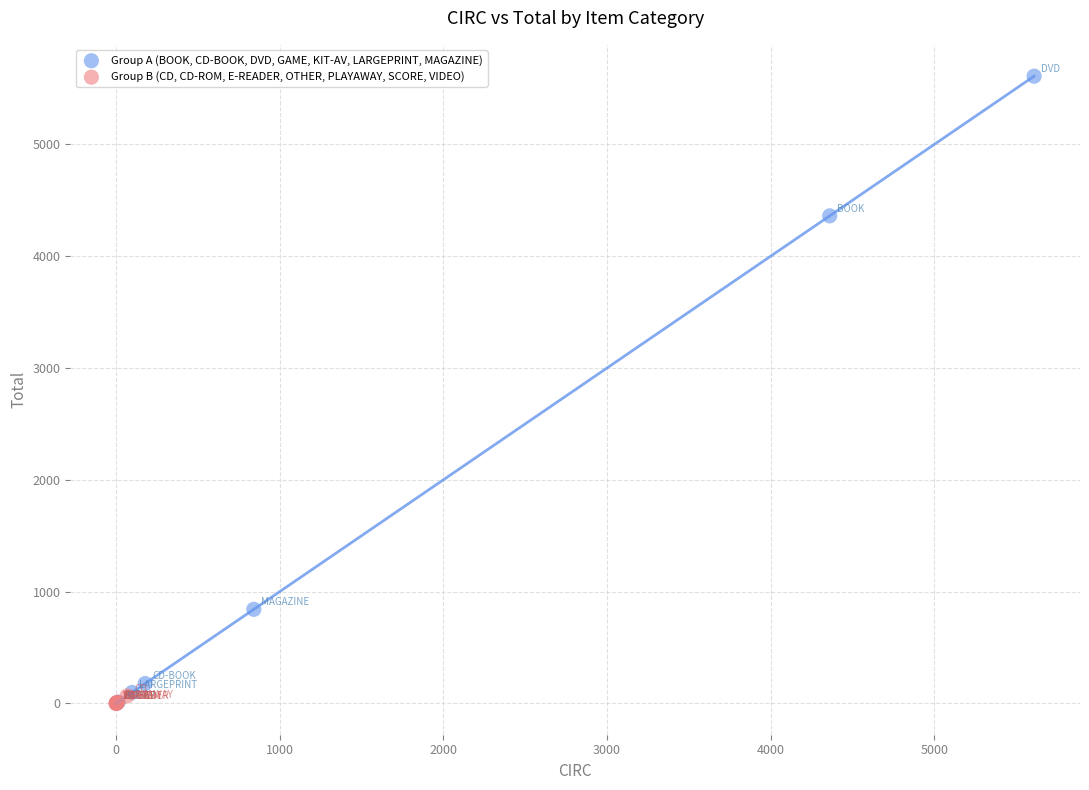

Which series contains the highest Y value?

Group A (BOOK, CD-BOOK, DVD, GAME, KIT-AV, LARGEPRINT, MAGAZINE)